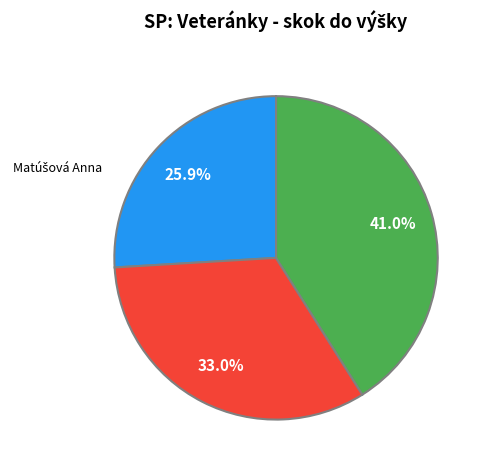

Is there a majority slice in this chart?

No